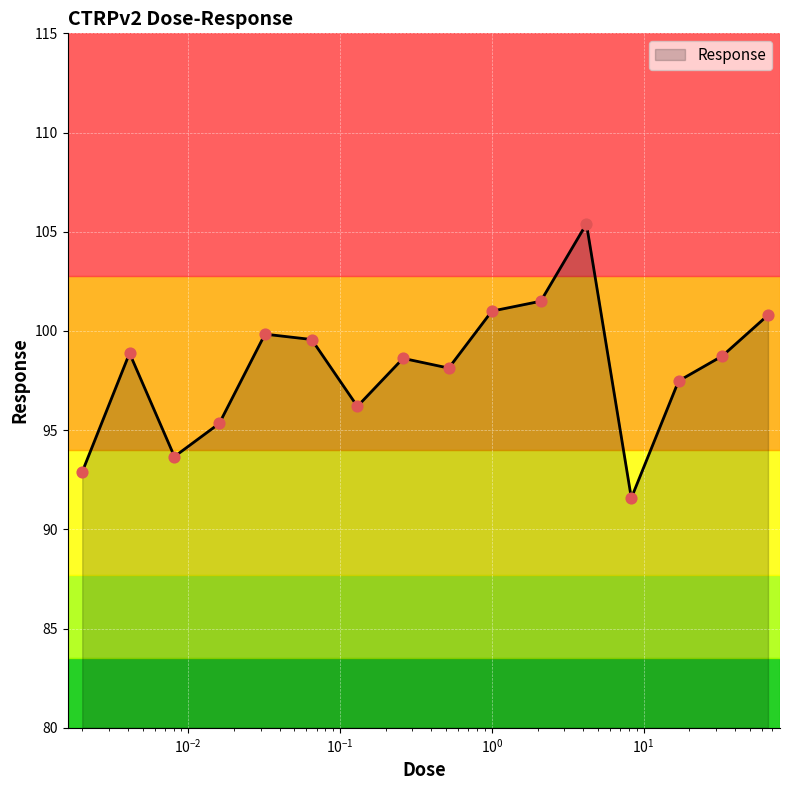

What is the difference between the maximum and minimum values?

13.8